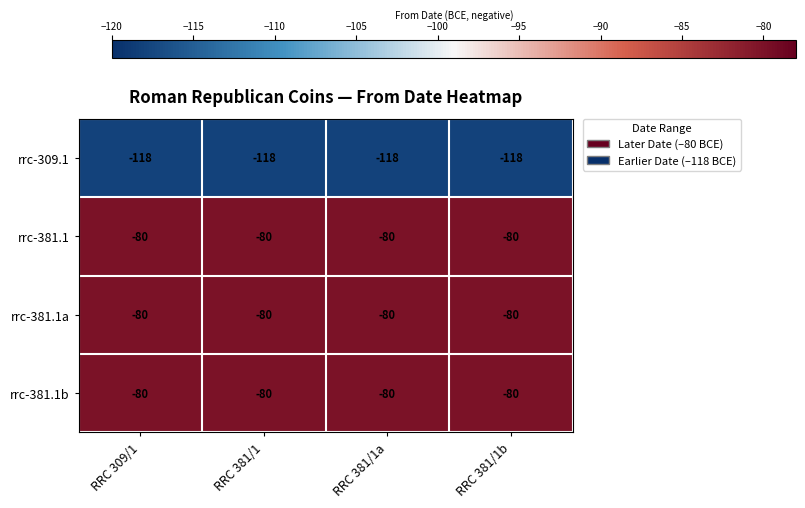

At how many categories does at least one series exceed -104?

4